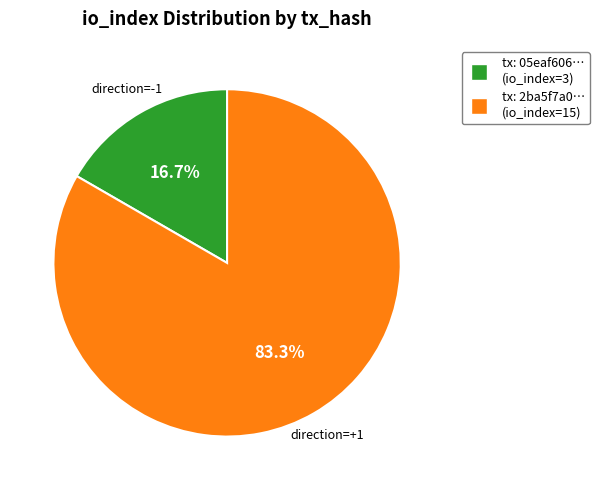

Which slice is the smallest?

direction=-1 (io_index=3)